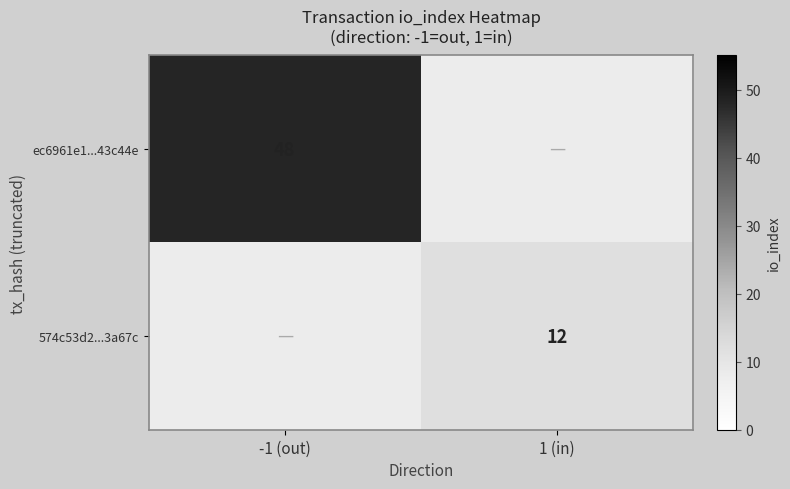

Is it true that ec6961e1...43c44e equals 18 at -1 (out)?

False